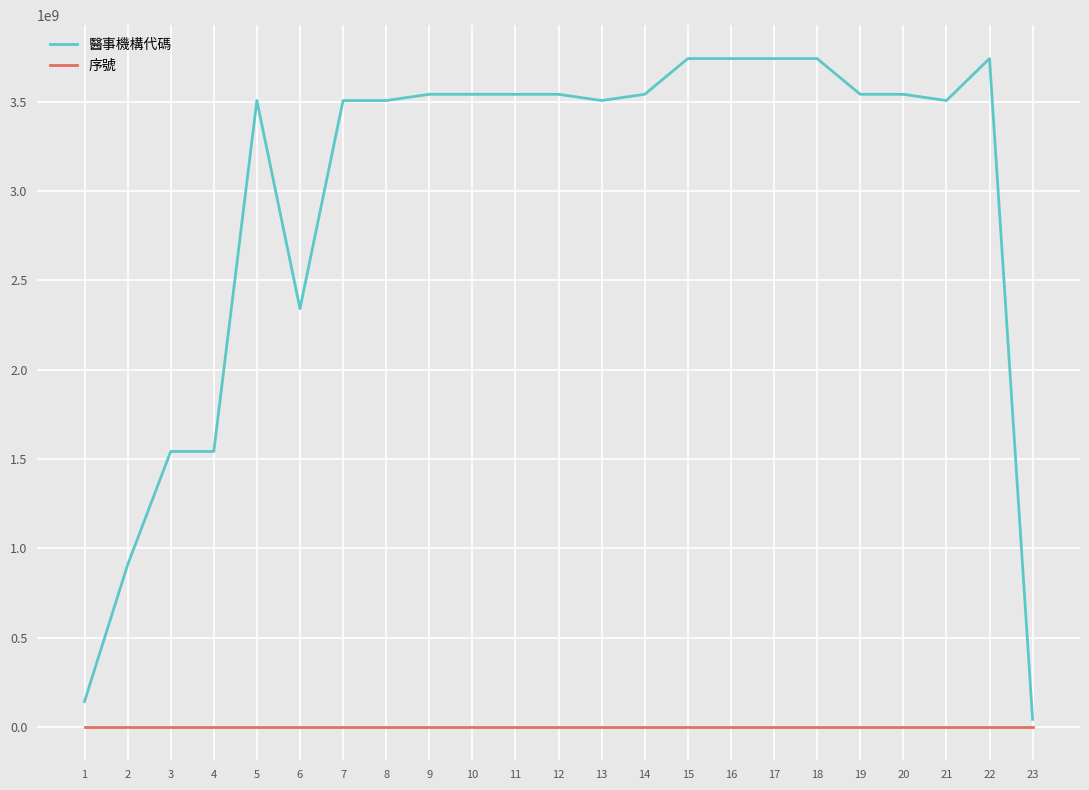

True or false: 醫事機構代碼 and 序號 intersect in this chart.

False